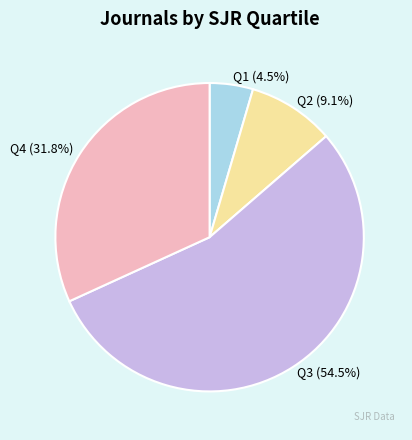

Which category has the smallest portion of the pie?

Q1